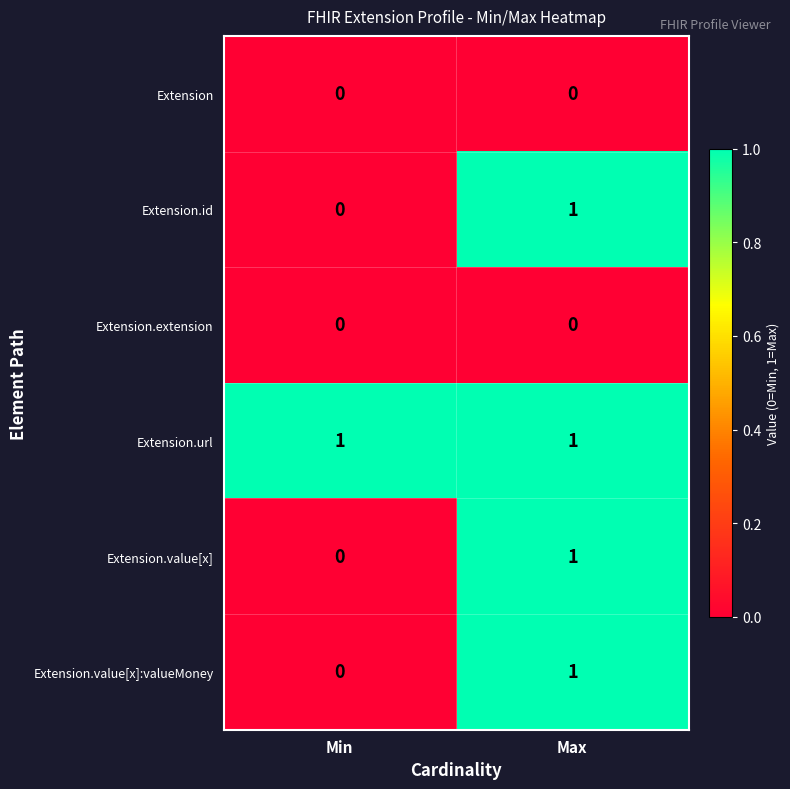

Reading left to right, extract all data points from this chart.

Extension: 0	0
Extension.id: 0	1
Extension.extension: 0	0
Extension.url: 1	1
Extension.value[x]: 0	1
Extension.value[x]:valueMoney: 0	1